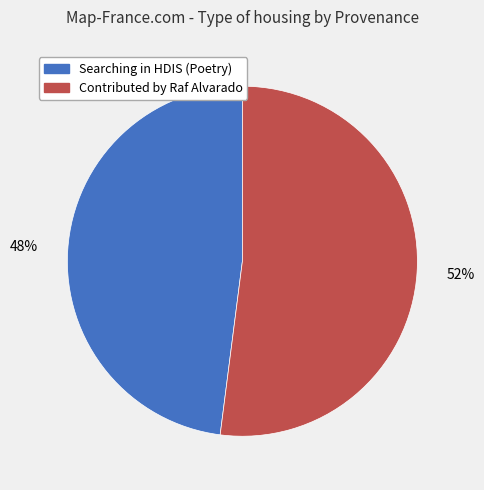

What percentage is the Searching in HDIS (Poetry) slice, to the nearest percent?

48%